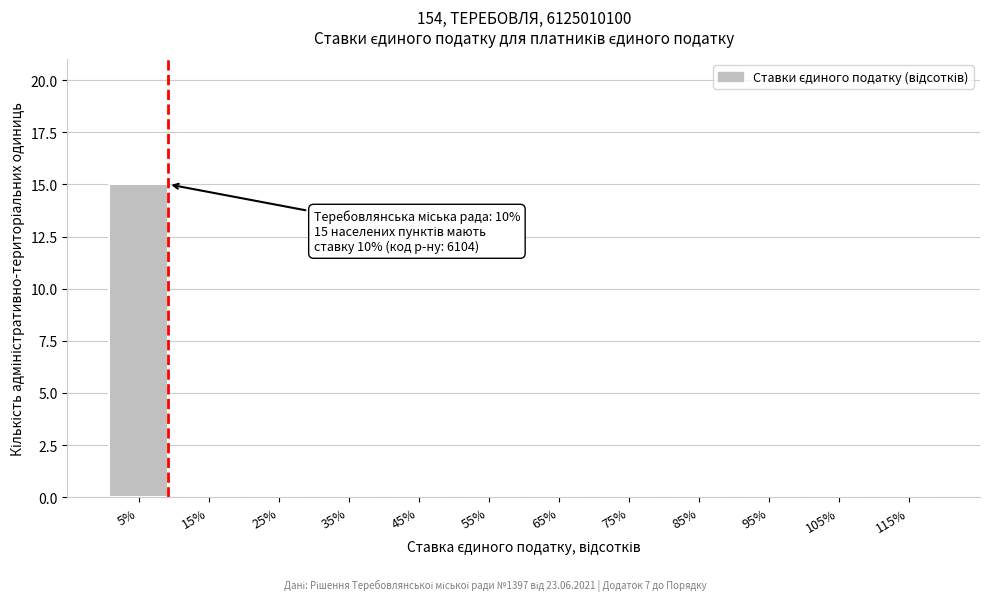

Reading left to right, list all the values displayed in this chart.

5%=15	15%=0	25%=0	35%=0	45%=0	55%=0	65%=0	75%=0	85%=0	95%=0	105%=0	115%=0